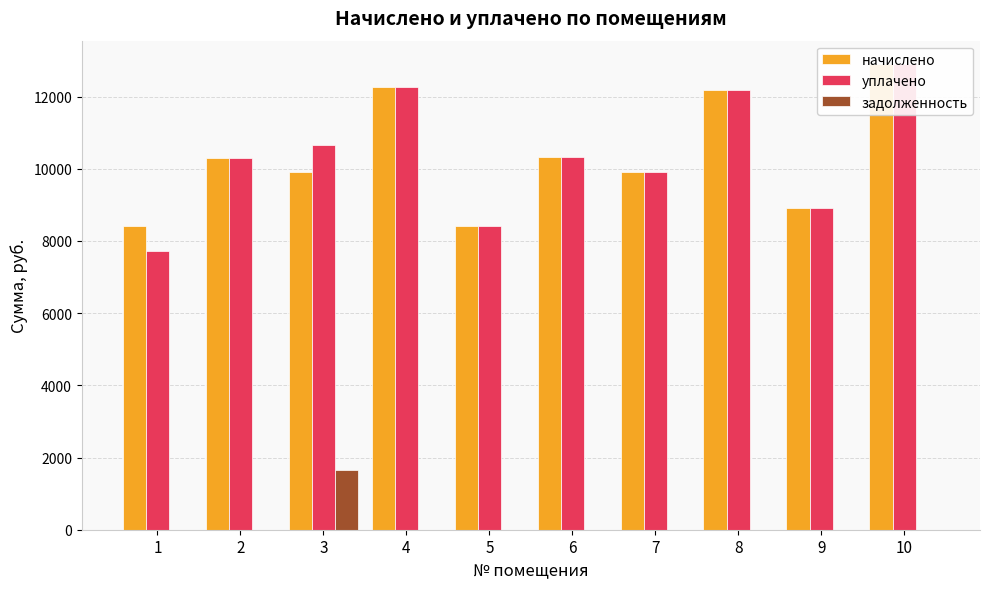

Which category has the lowest value across all series?

1